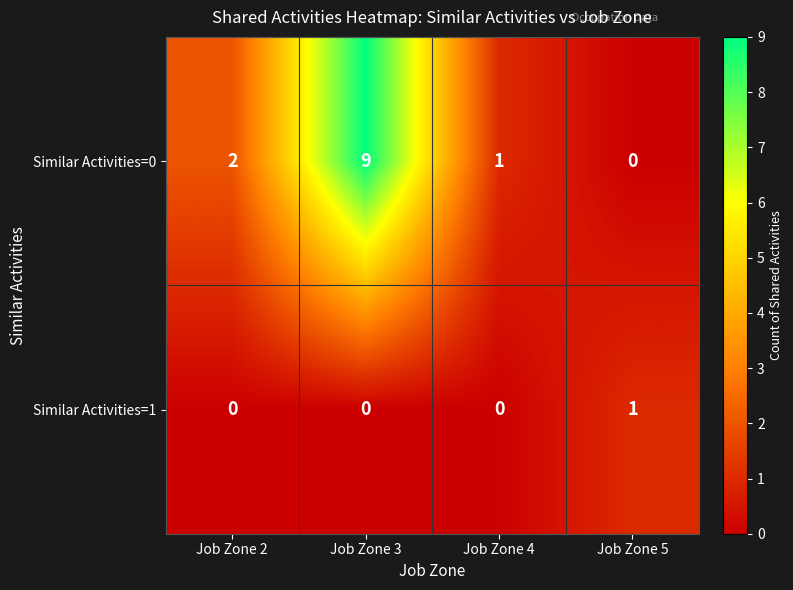

What is the maximum value shown in the chart?

9